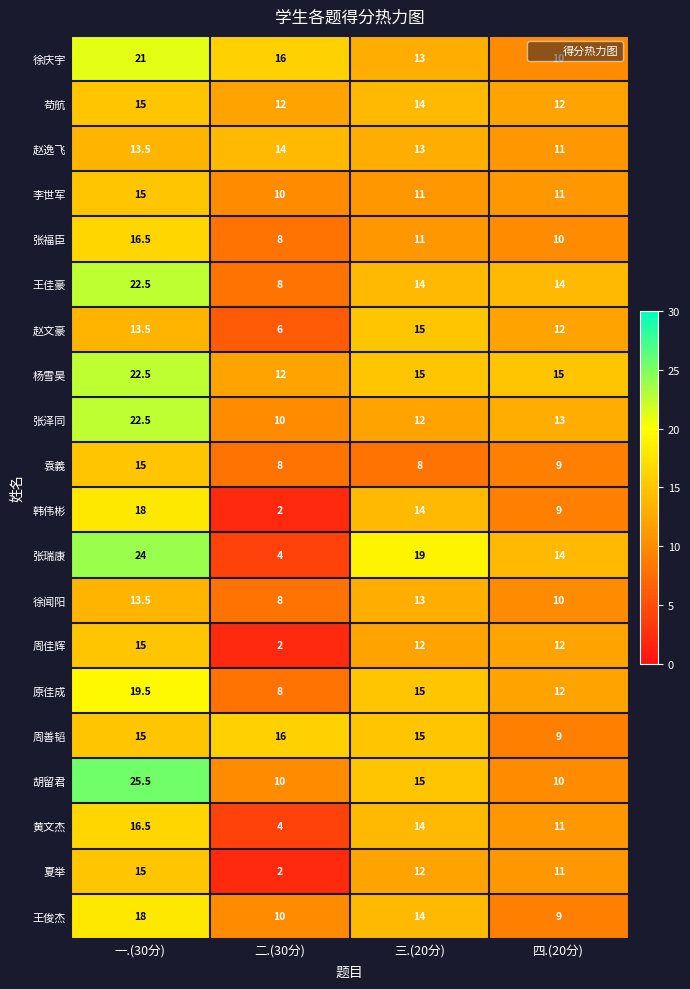

Where does the 韩伟彬 series first go above 14?

一.(30分)